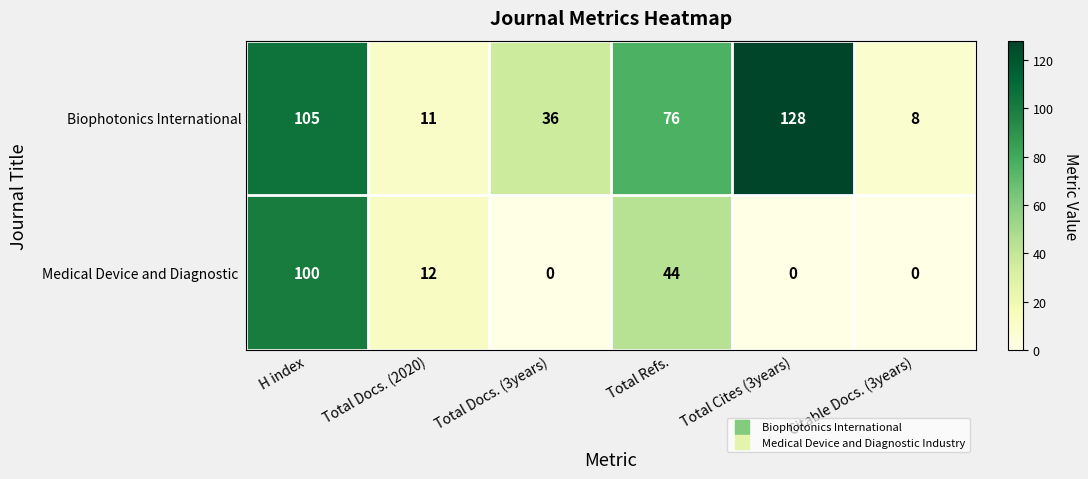

How many Medical Device and Diagnostic  values are between 0 and 44?

5